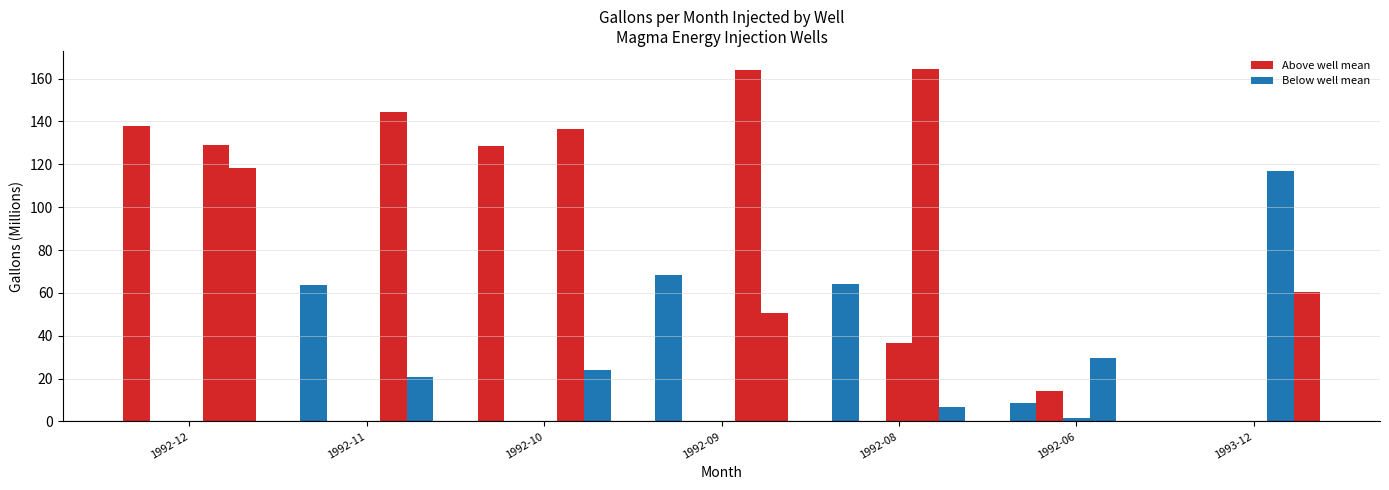

How many groups of bars are there?

7